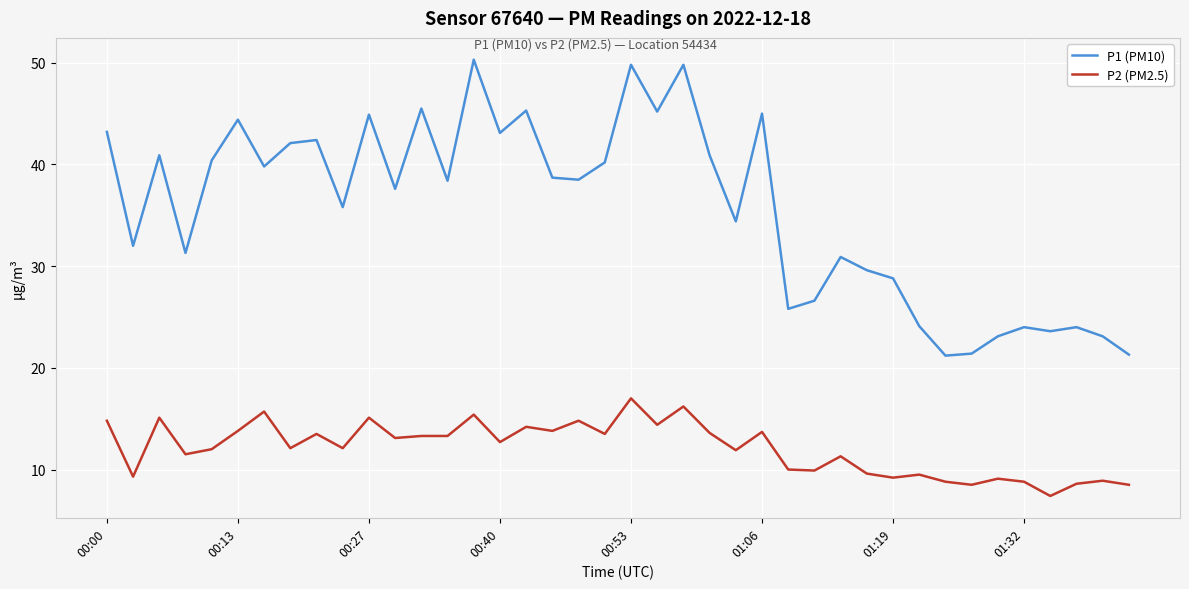

Does the chart display data point markers on the line(s)?

No